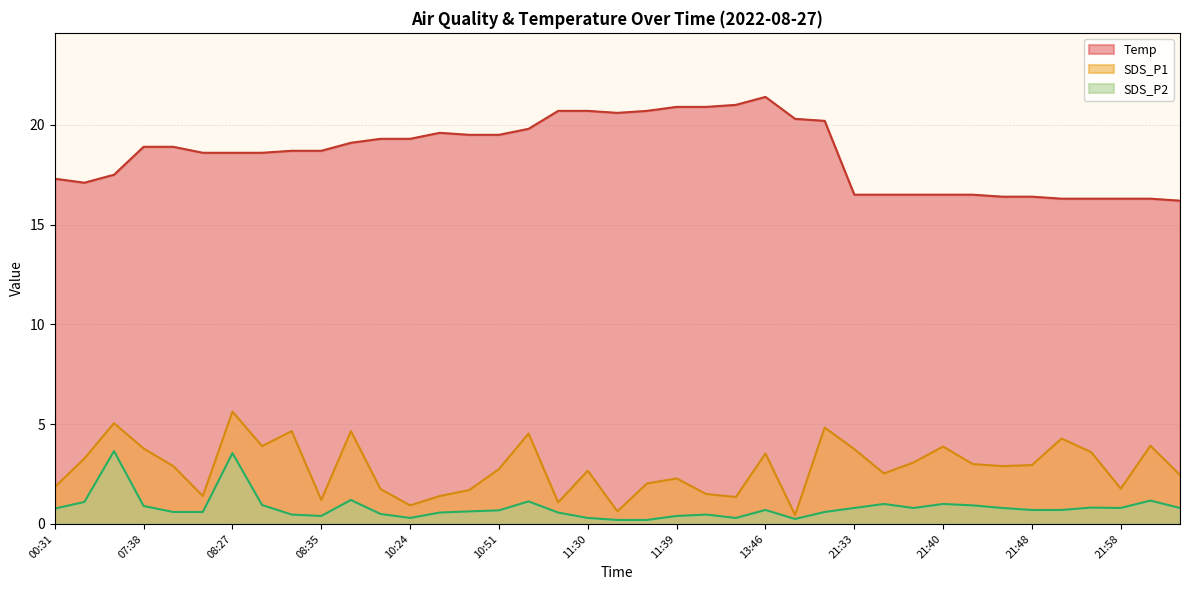

Read the SDS_P1 value at 21:36.

2.5